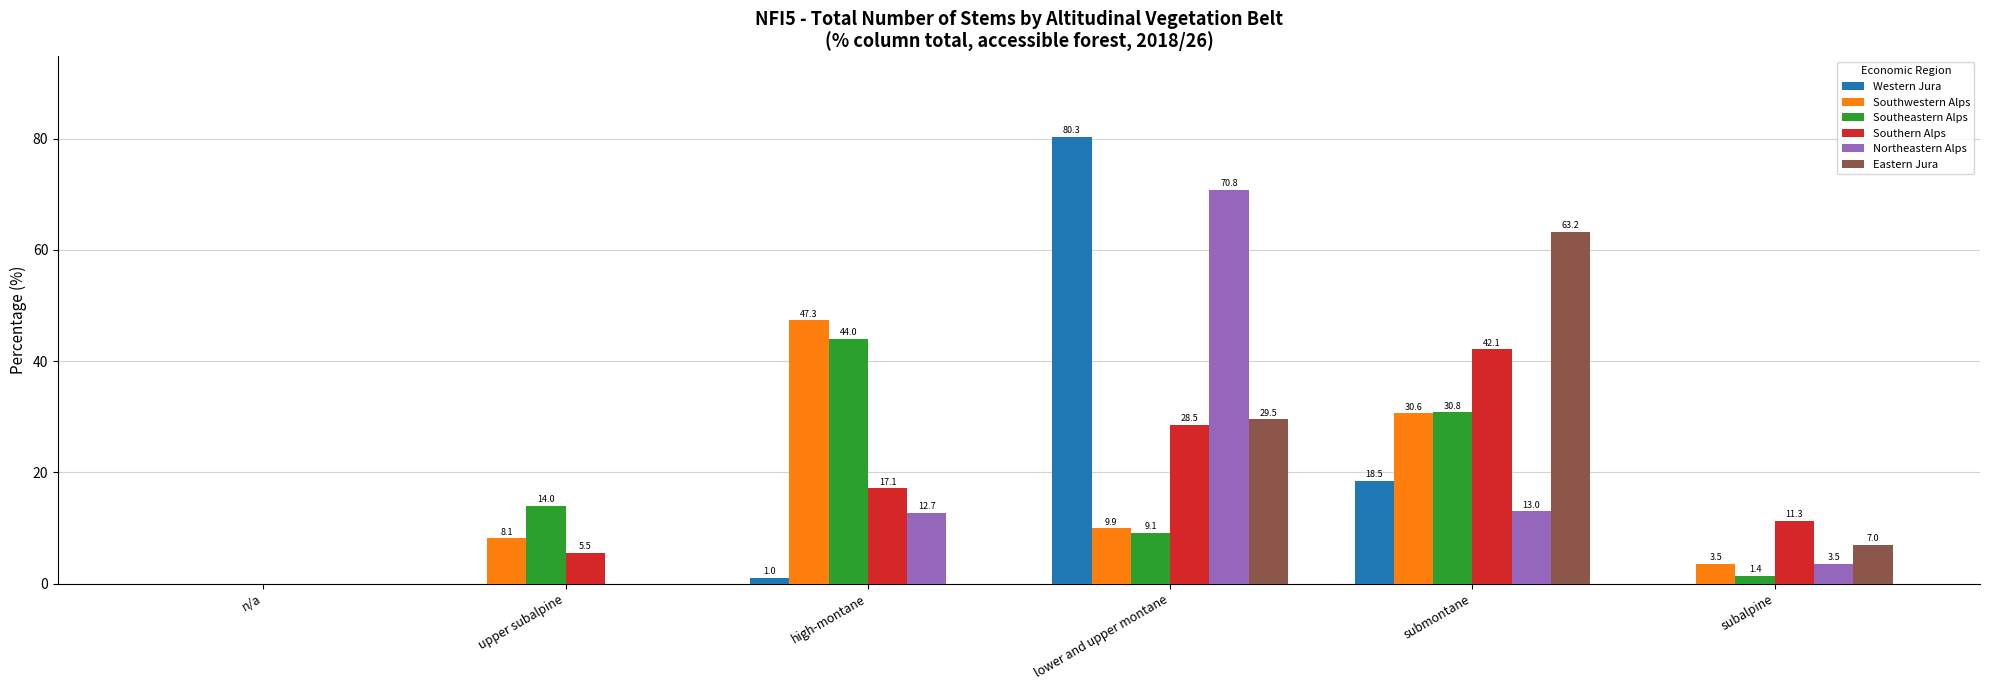

How many categories are shown in the chart?

6